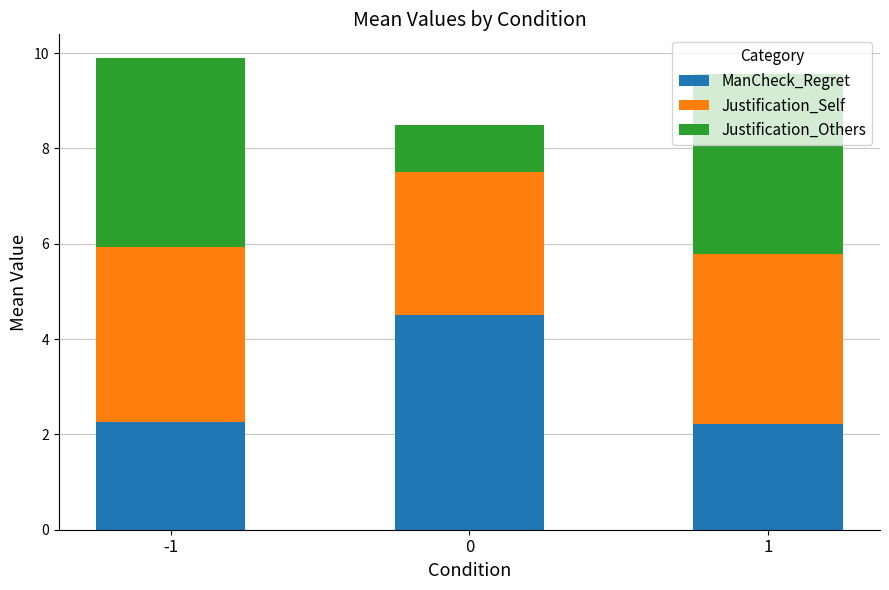

What is the difference between the maximum and minimum values in the ManCheck_Regret series?

2.3